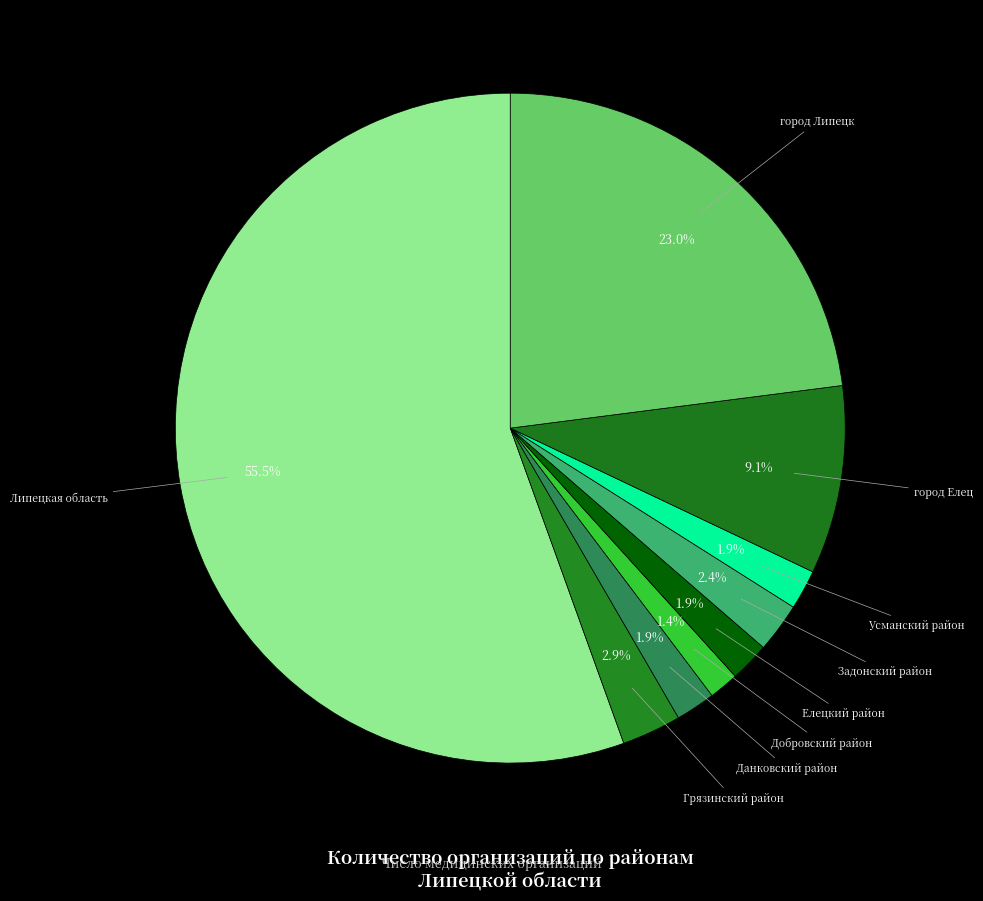

What is the smallest slice in the pie chart?

Добровский район